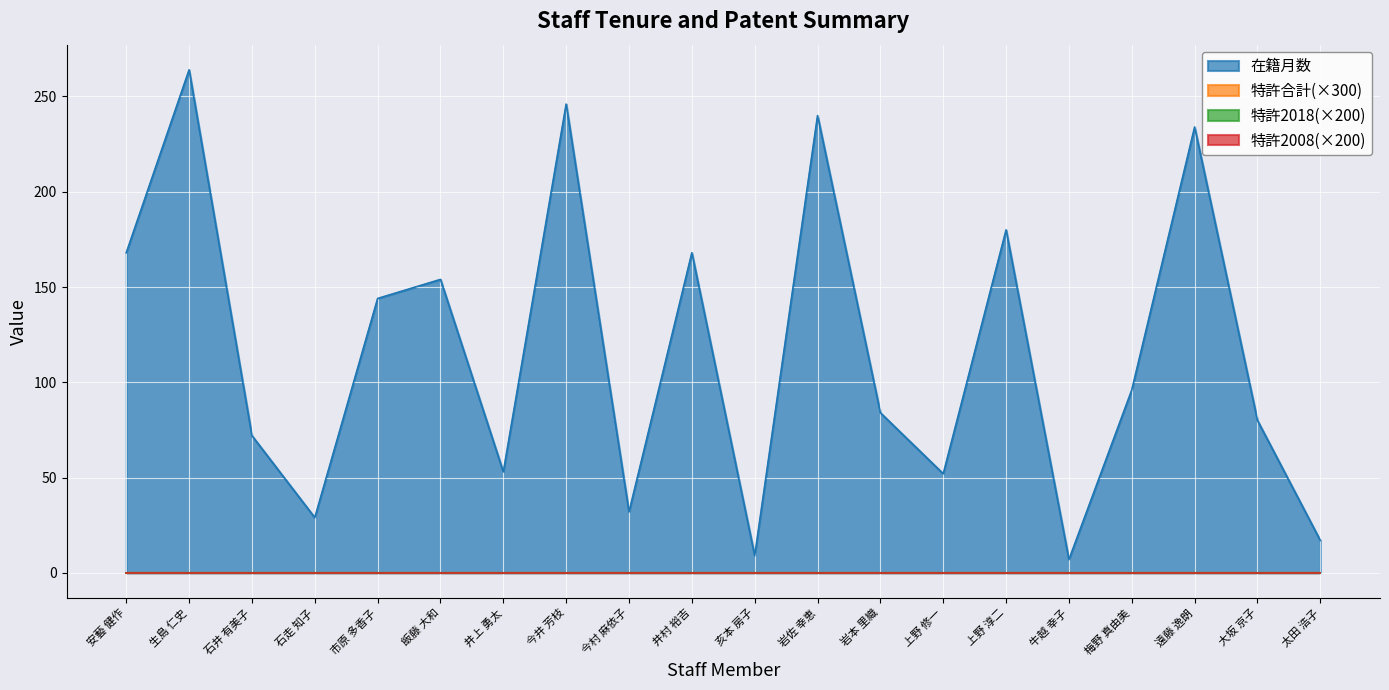

At which label does 特許2018 reach its minimum?

安藝 健作